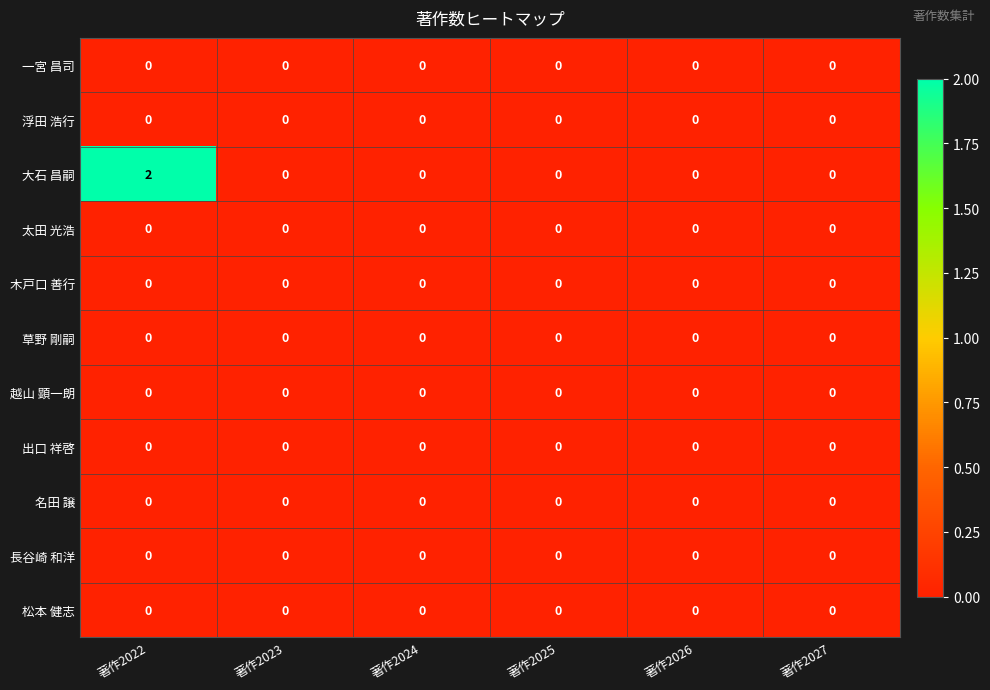

At which category is the sum across all series the highest?

著作2022